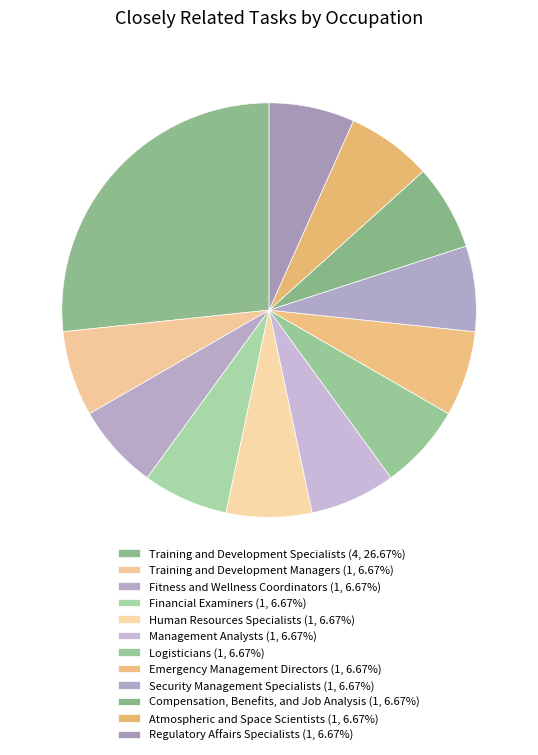

How many segments does this pie chart have?

12